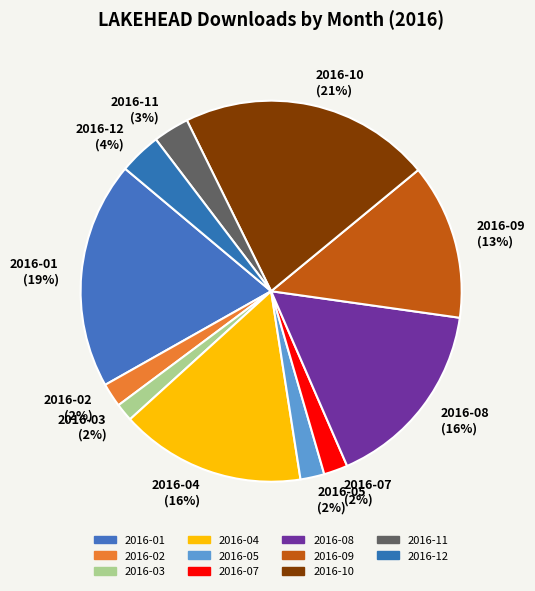

Is the sum of 2016-11 and 2016-09 greater than half?

No